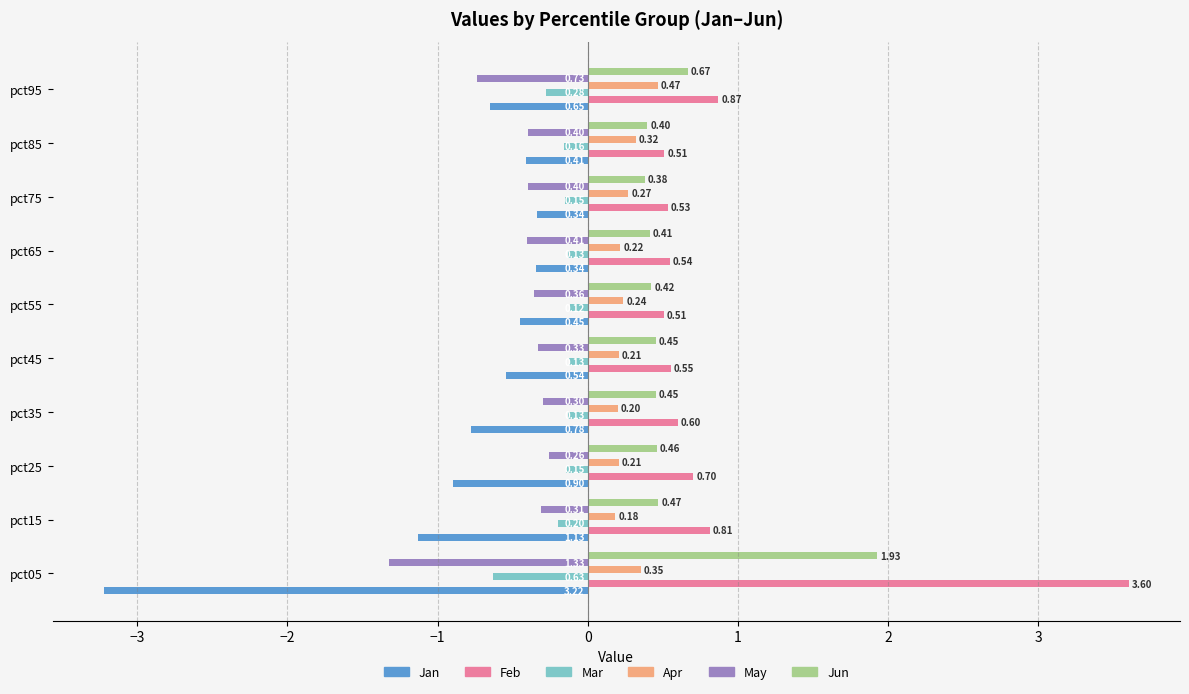

What is the spread (max minus min) of values at pct95?

1.6